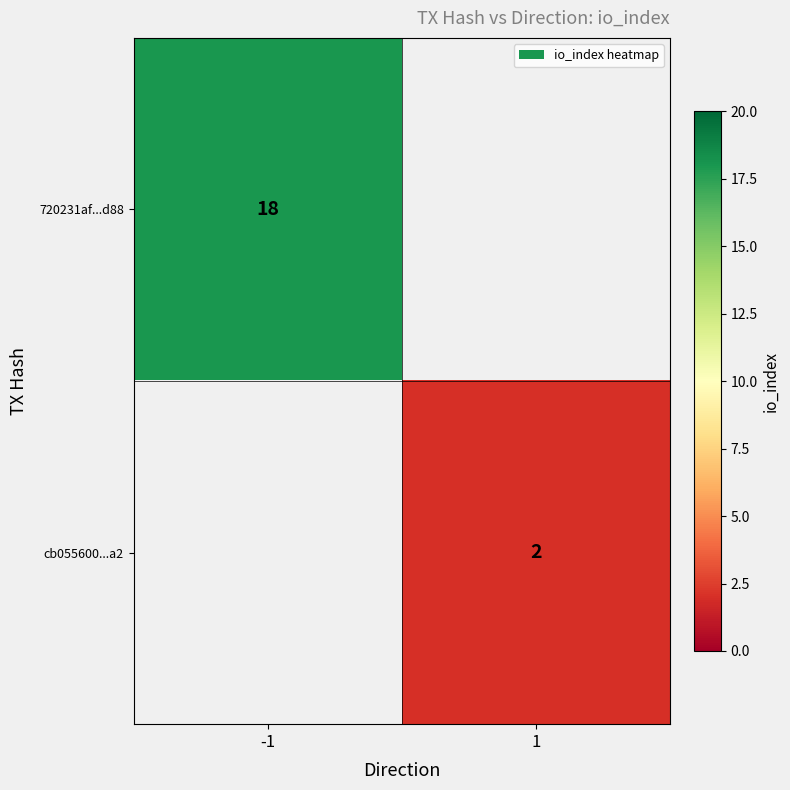

The value of cb055600...a2 at 1 is 1. True or false?

False